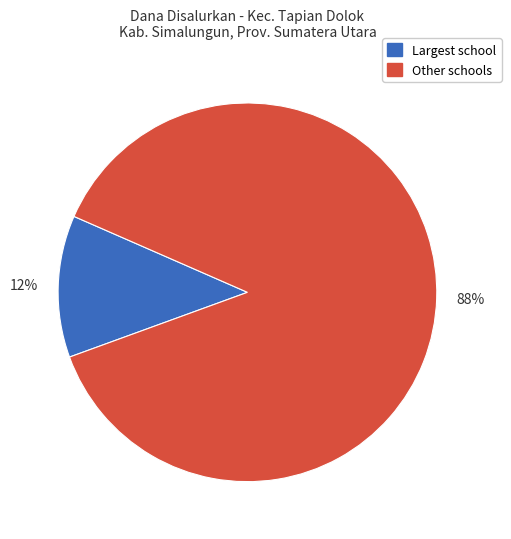

Is there a majority slice in this chart?

Yes